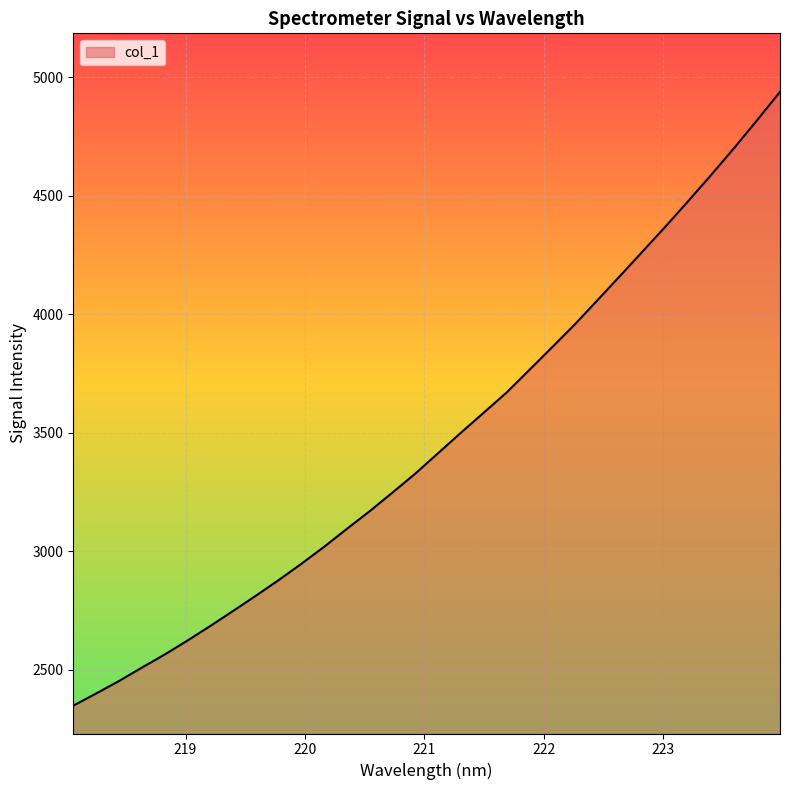

What is the difference between the maximum and minimum values?

2589.2